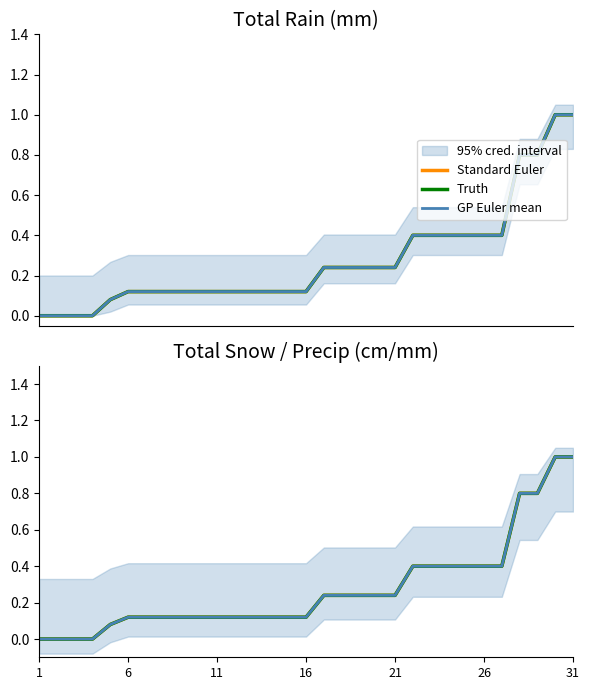

Is it true that Truth equals 0.6 at 26?

False